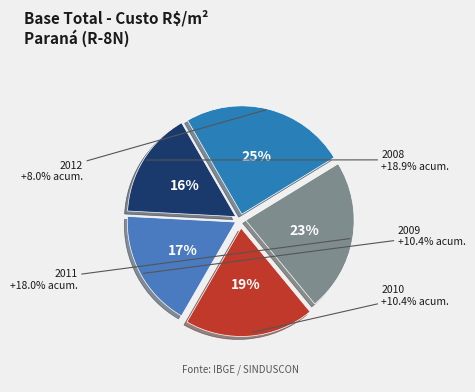

To the nearest percent, what percentage of the pie is 2012?

25%